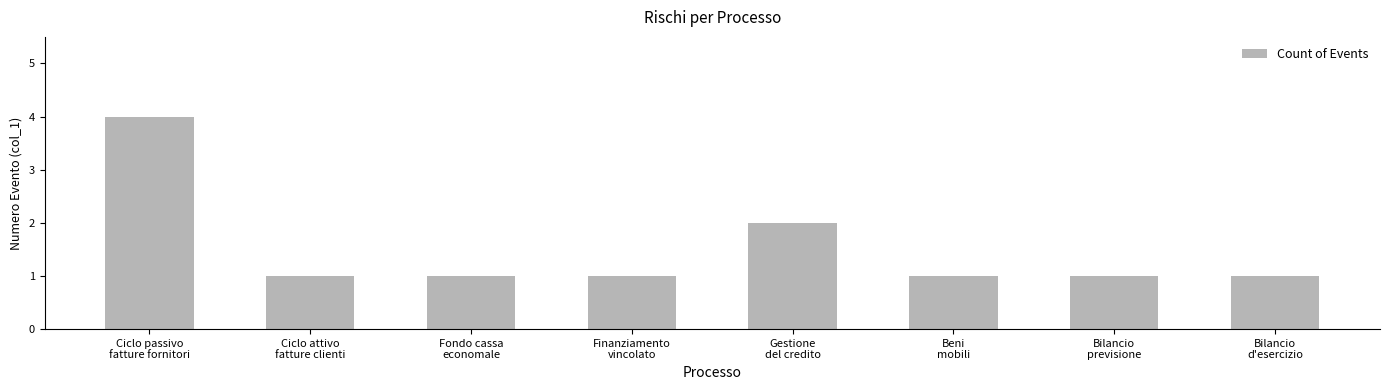

Which category has the highest value across all series?

Ciclo passivo
fatture fornitori